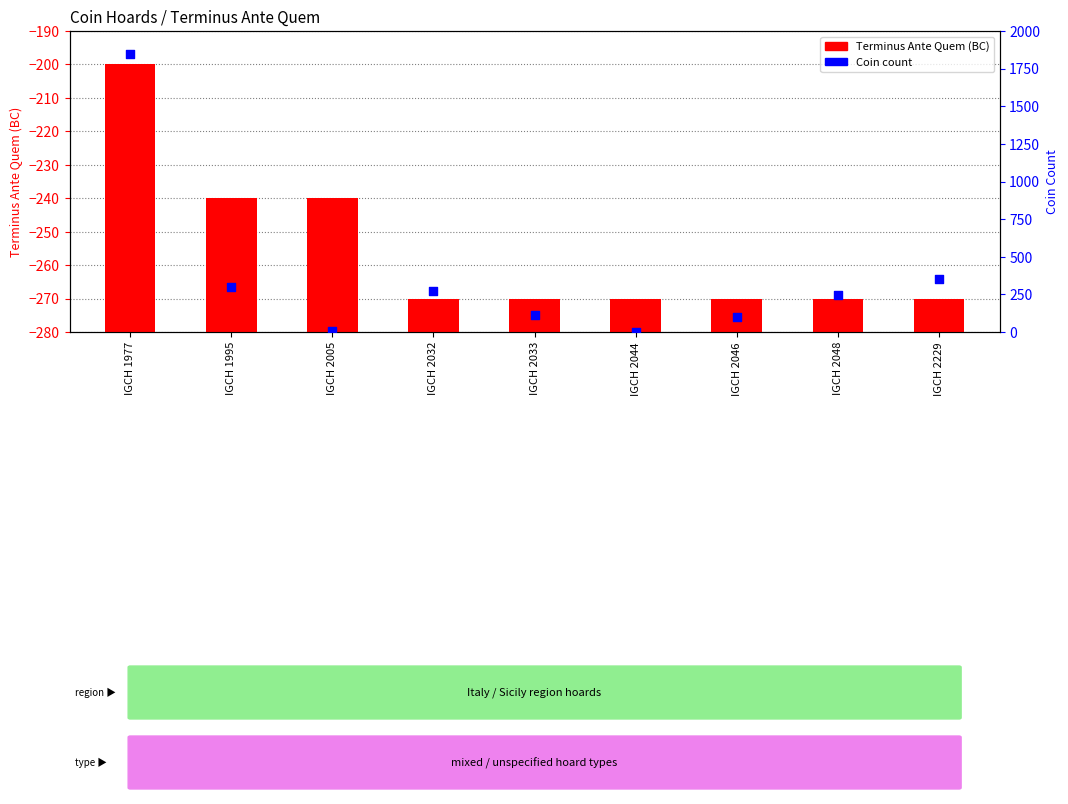

Which series reaches the minimum Y coordinate?

Coin count